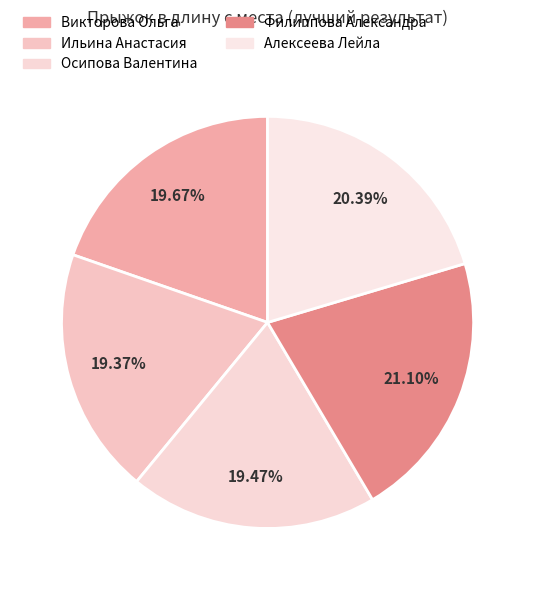

Approximately how many times larger is the value at Филиппова Александра compared to Ильина Анастасия?

1.1